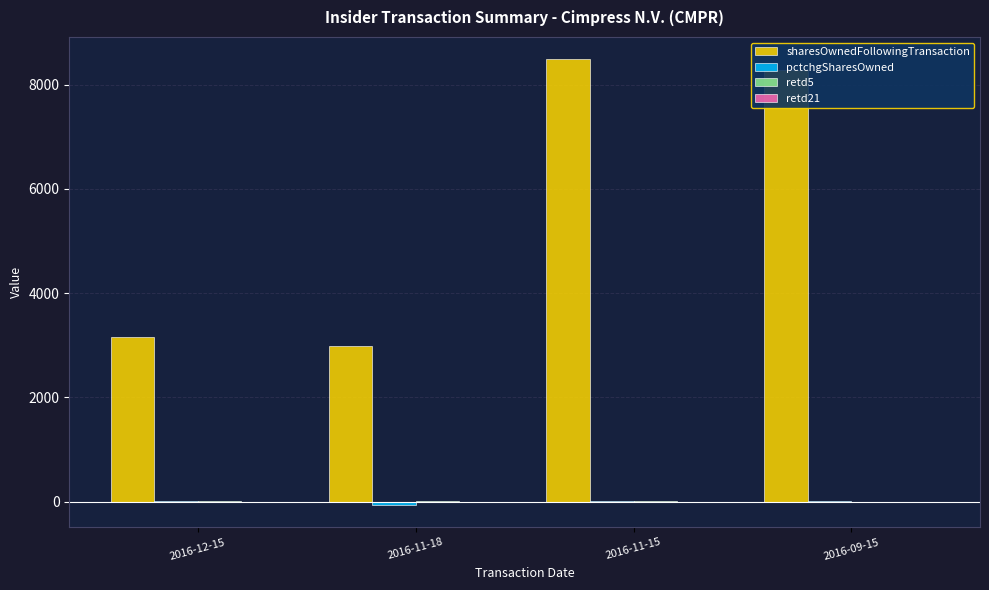

What is the maximum value shown in the chart?

8485